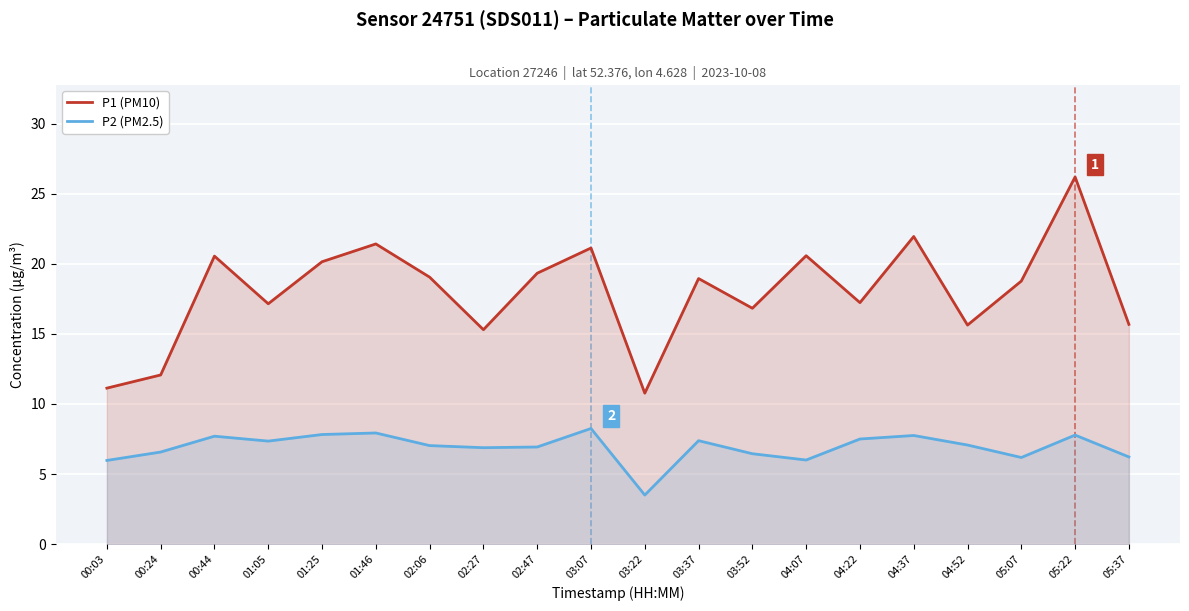

Does the chart display data point markers on the line(s)?

No